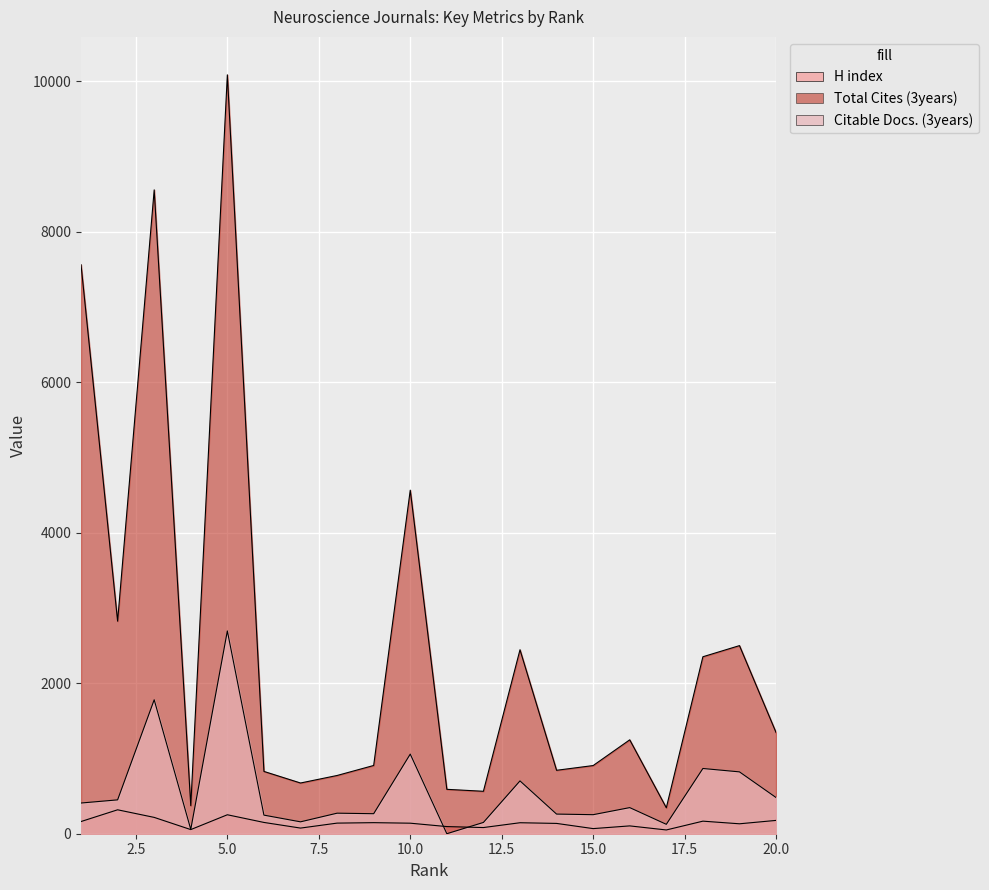

What are all the series names shown in the legend?

H index, Total Cites (3years), Citable Docs. (3years)